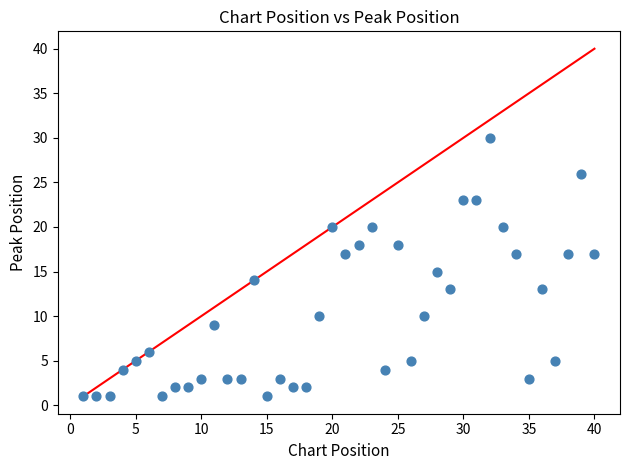

What is the range of Y values (max minus min)?

29